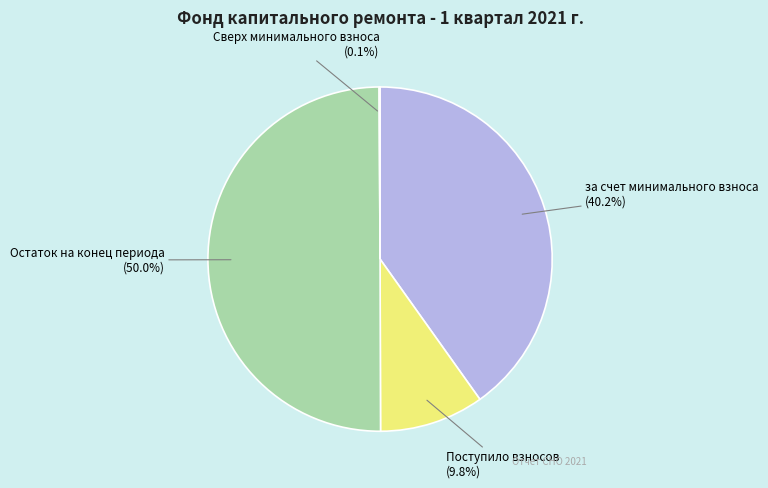

How much of the chart is everything except Остаток на конец периода (50.0%)?

50.0%